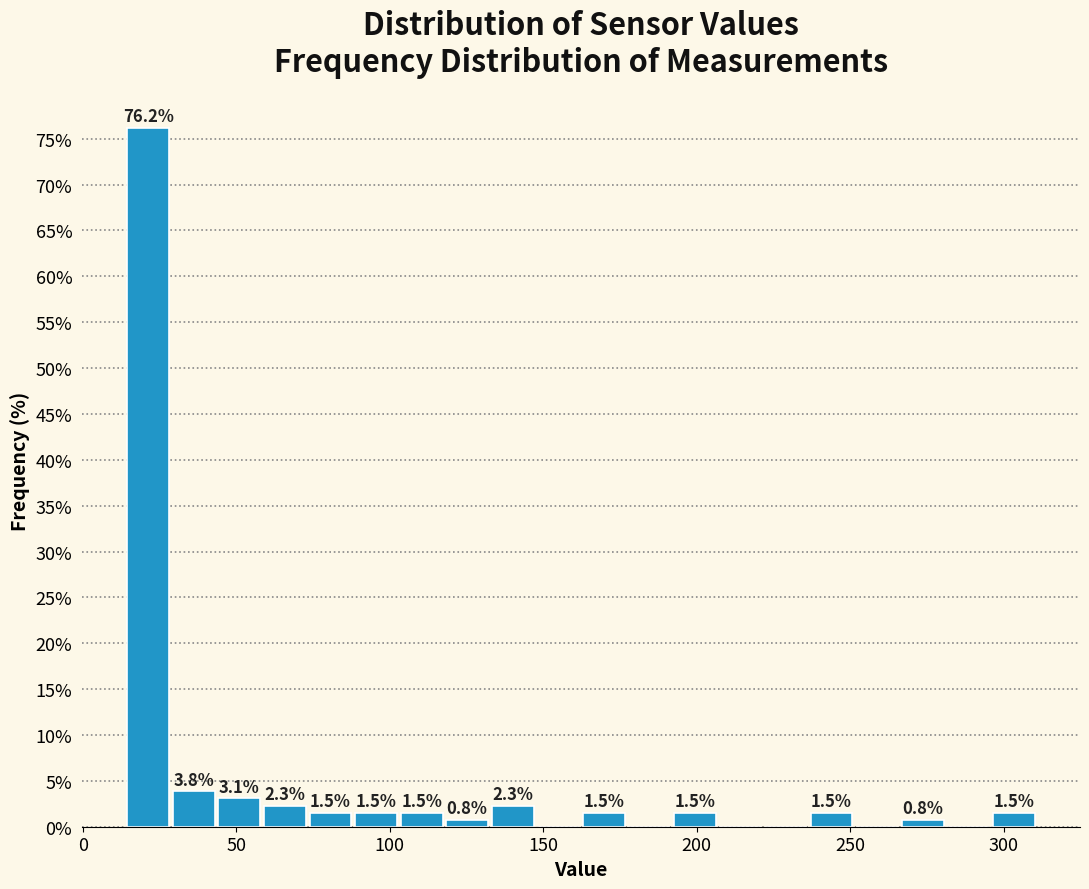

Read against the x-axis, roughly where is the centre of the tallest bar?

20